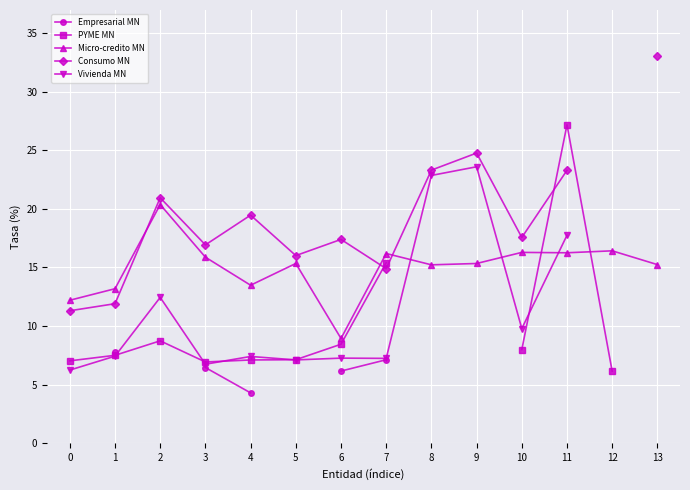

What is the value of the Micro-credito MN point at the 10th from the left?

15.3